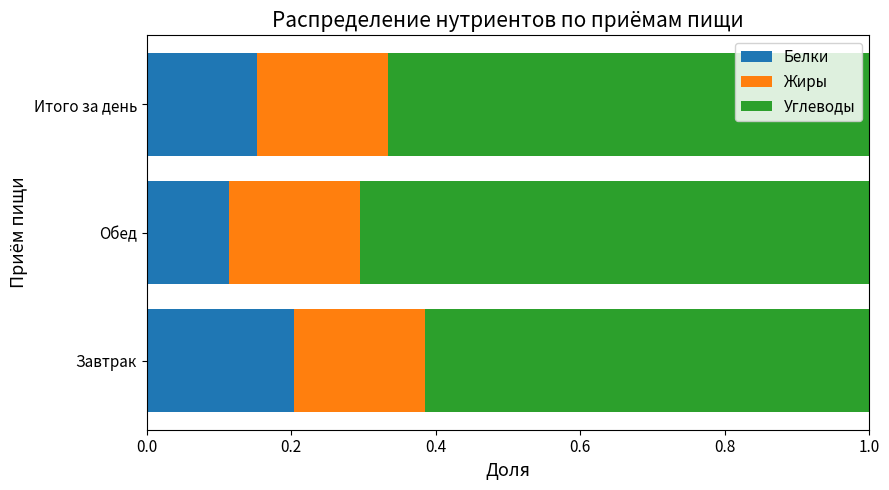

What is the total value across all series at Обед?

1.0